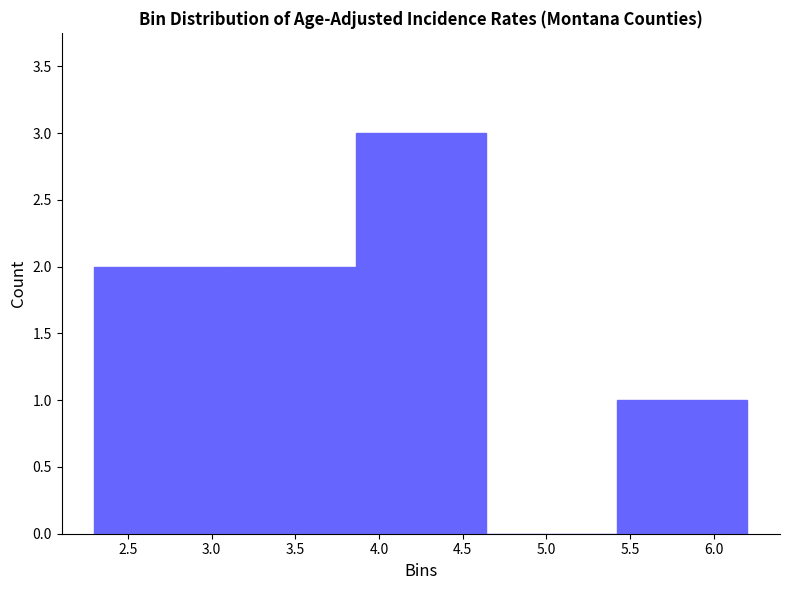

Reading left to right, transcribe this chart: for each bar, give the range it covers on the x-axis and its height. Neither the bar edges nor the heights are printed on the chart, so give them approximately, as read against the axes.

2.30 to 3.08: 2
3.08 to 3.86: 2
3.86 to 4.64: 3
4.64 to 5.42: 0
5.42 to 6.20: 1